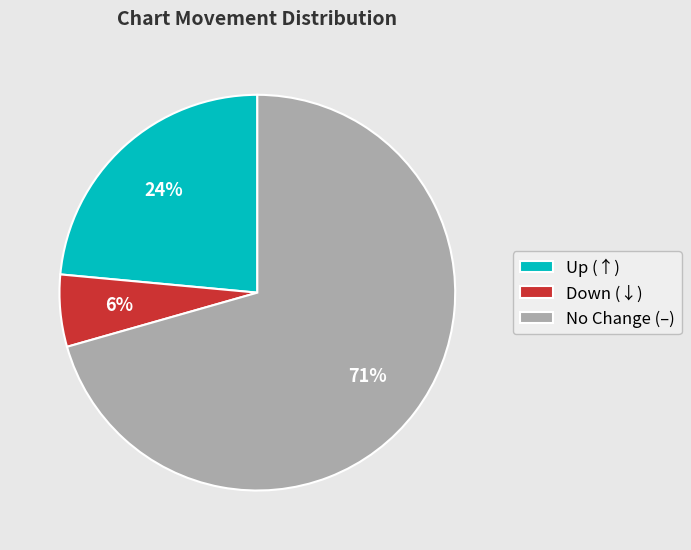

What percentage is the Down (↓) slice, to the nearest percent?

6%